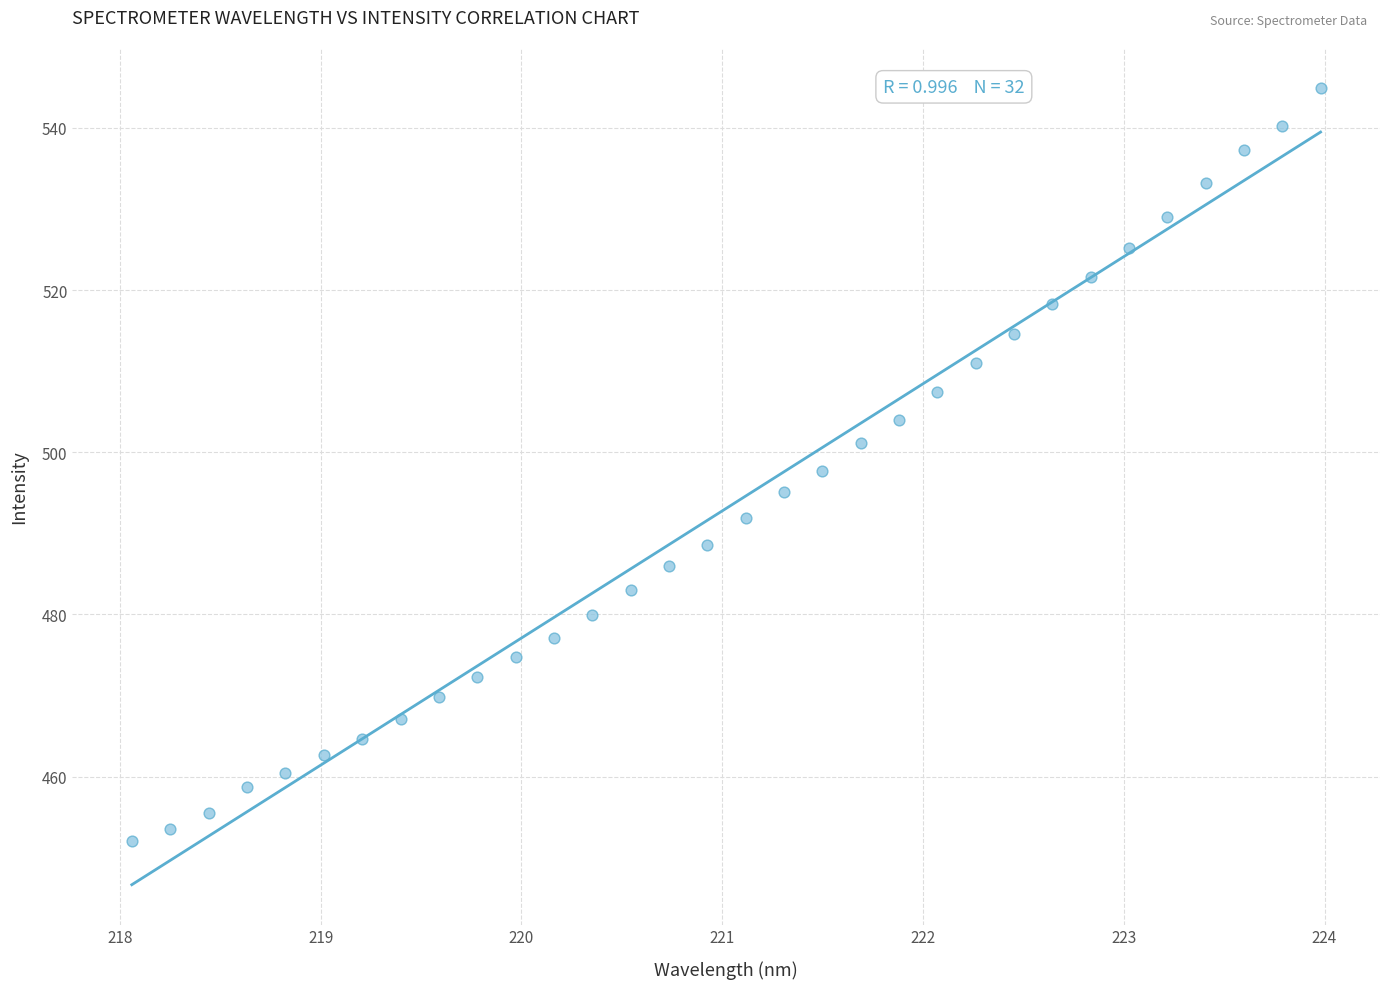

What is the range of X values (max minus min)?

5.9